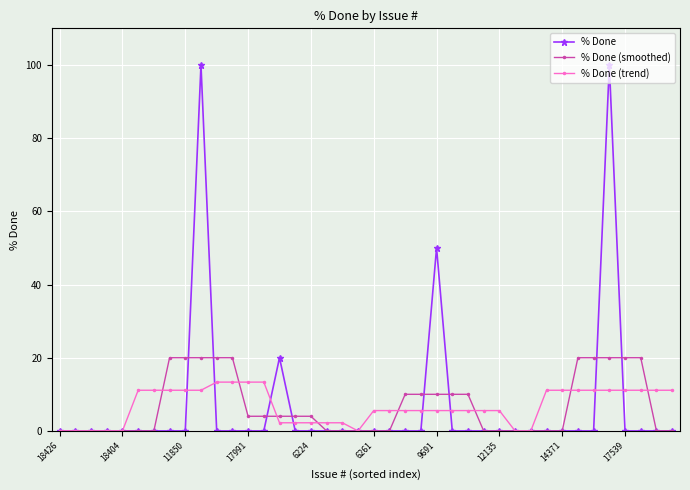

What is the average value of the % Done (smoothed) series?

6.8